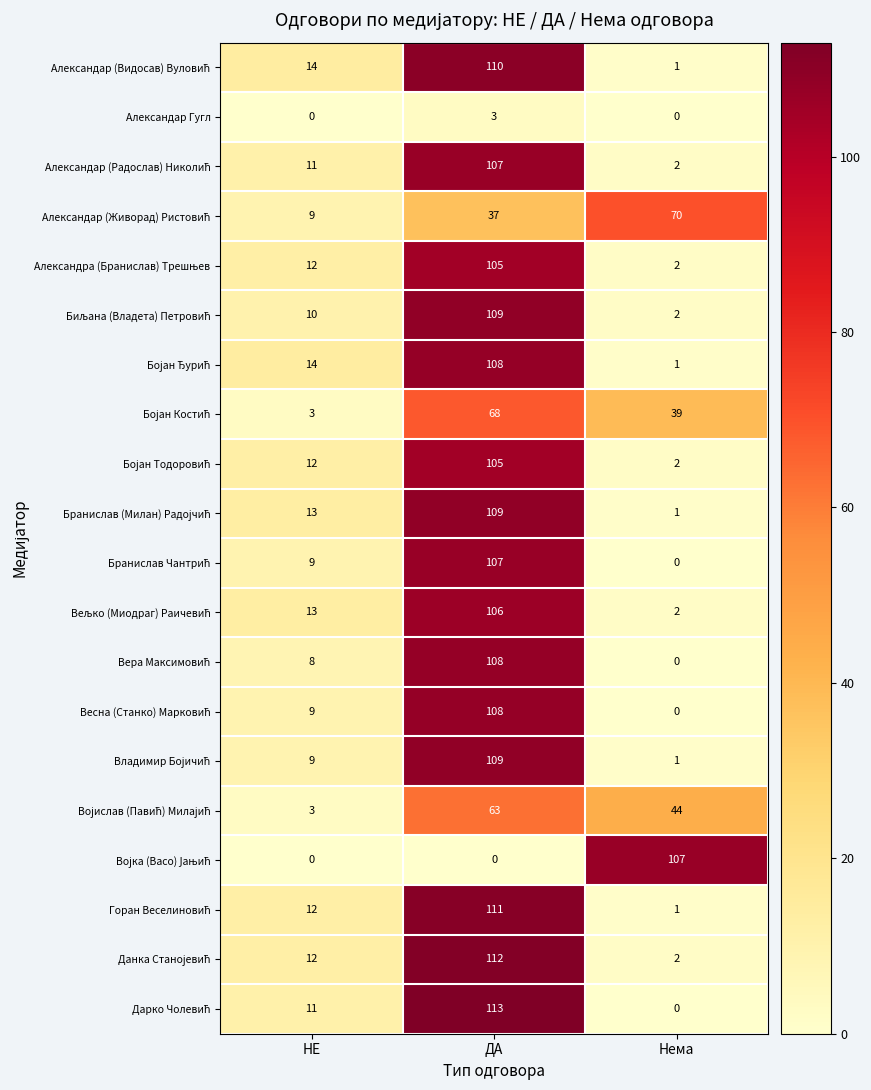

At how many categories does at least one series exceed 0?

3